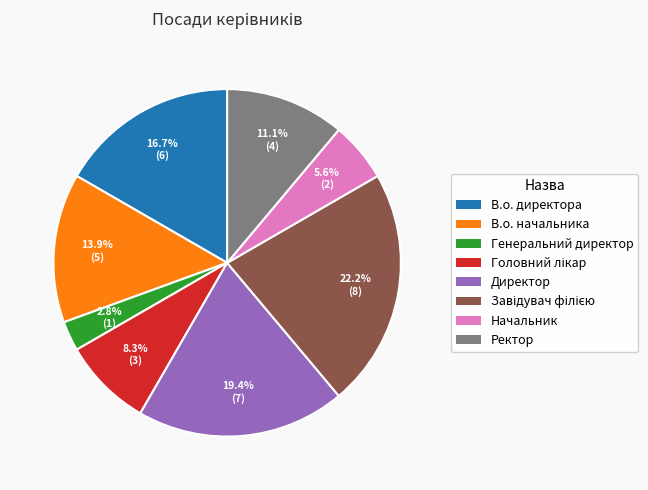

Does В.о. директора represent more than half of the total?

No